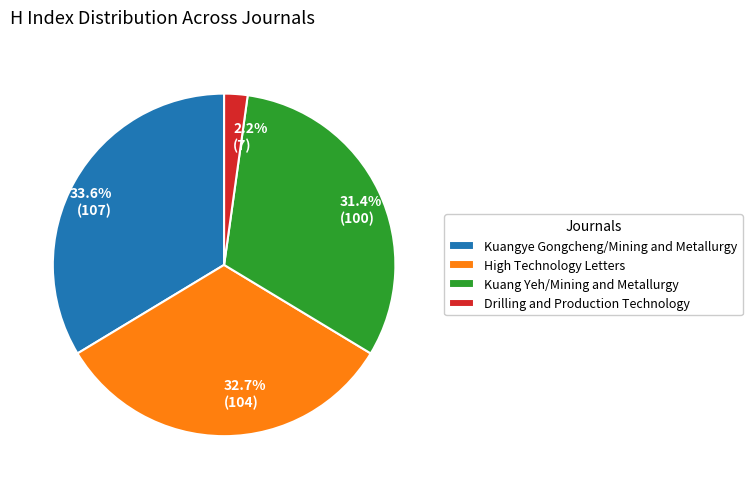

What is the largest slice in the pie chart?

Kuangye Gongcheng/Mining and Metallurgy